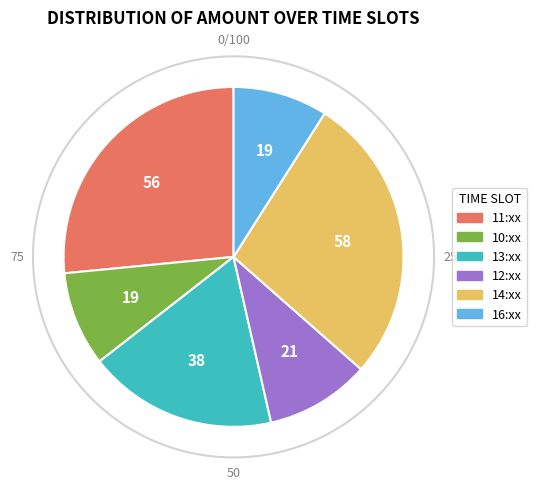

Between 14:56:20 and 13:59:47, which is larger?

14:56:20